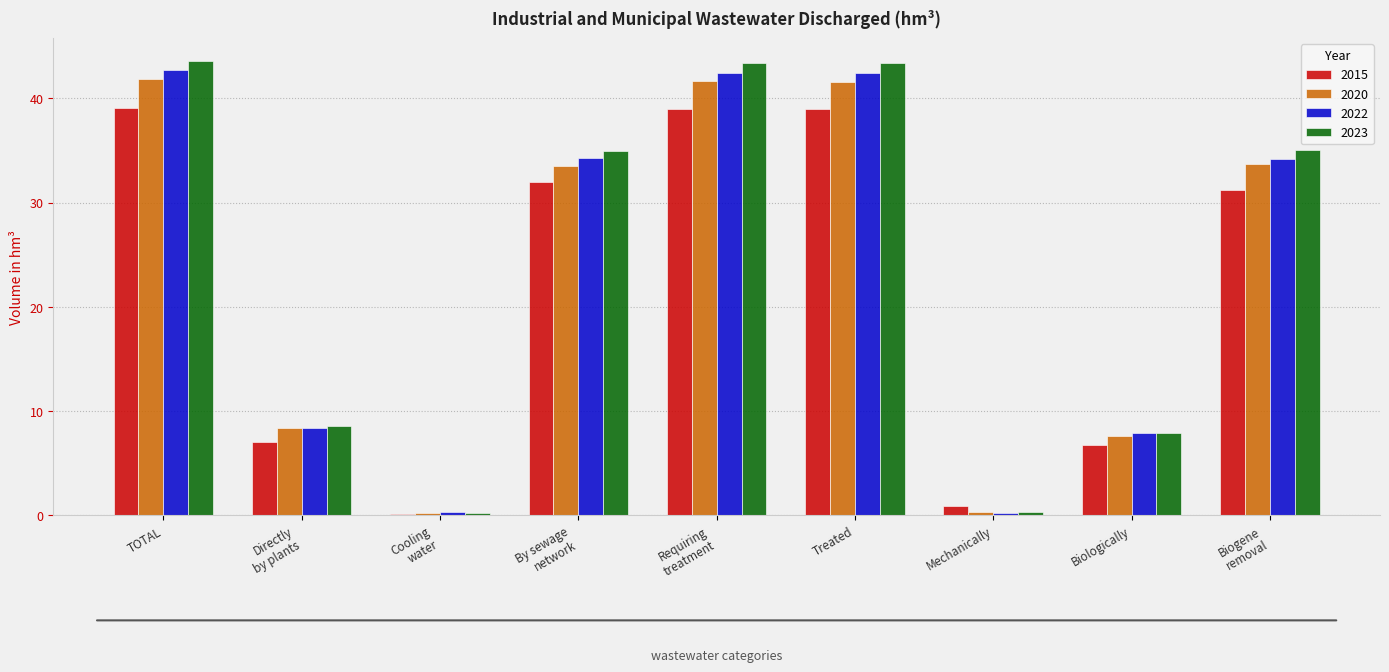

What is the maximum value shown in the chart?

43.6